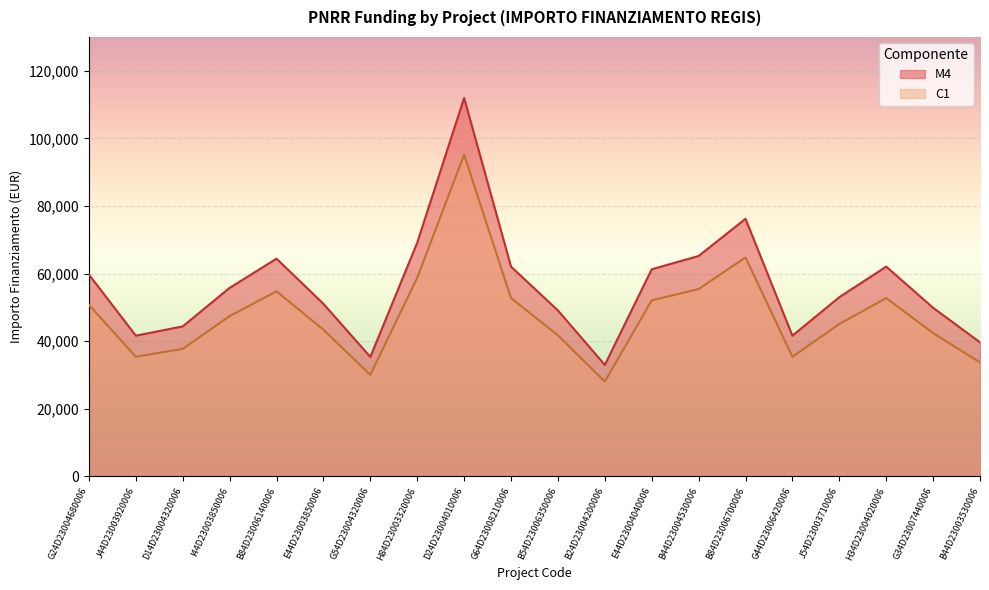

Is the value of C1 at I44D23003850006 greater than the value of M4 at G24D23004680006?

No